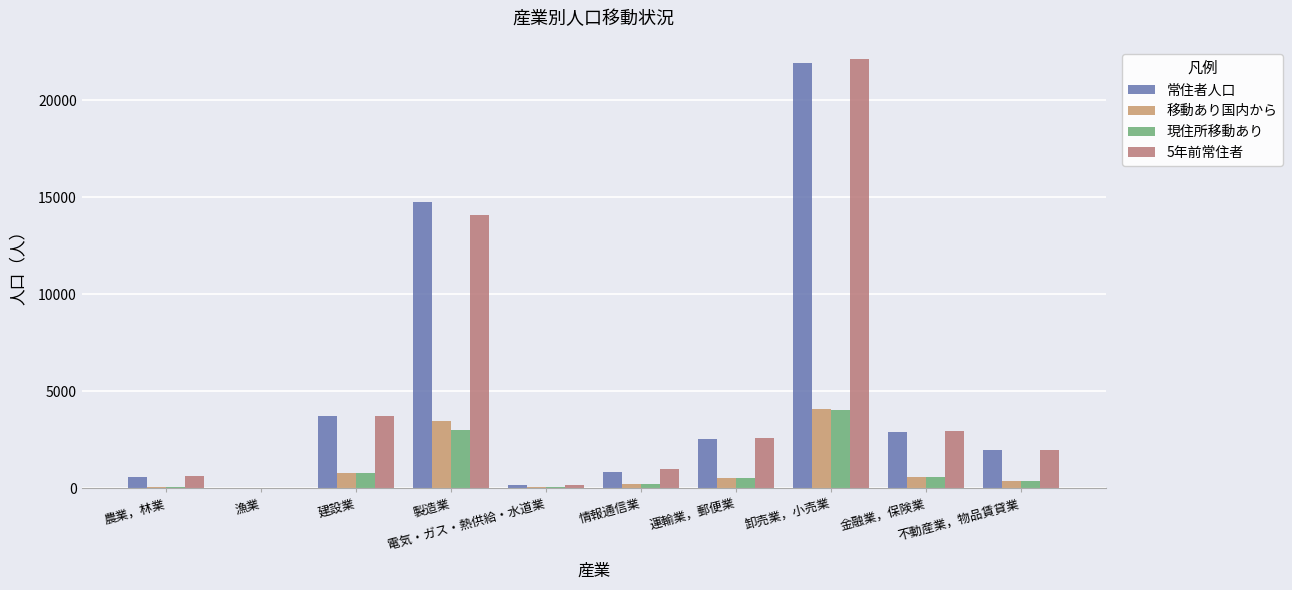

Is the value of 5年前常住者 at 金融業，保険業 greater than the value of 現住所移動あり at 金融業，保険業?

Yes